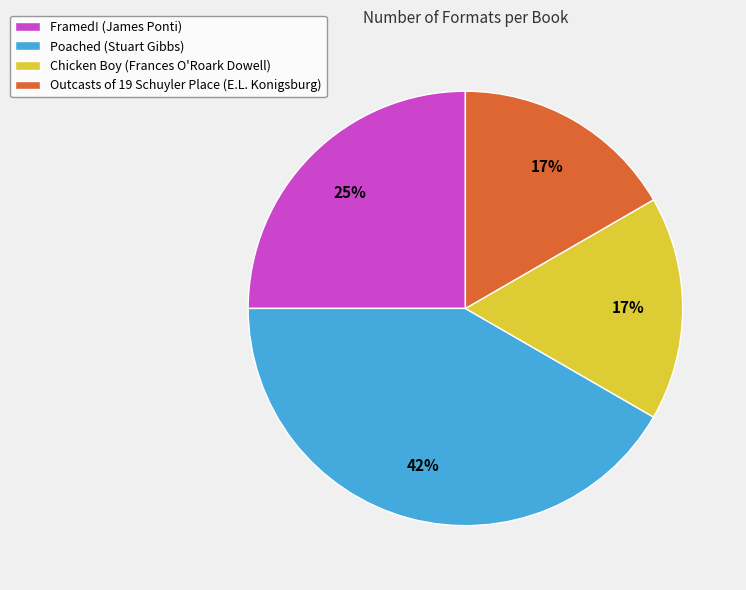

Is there a majority slice in this chart?

No